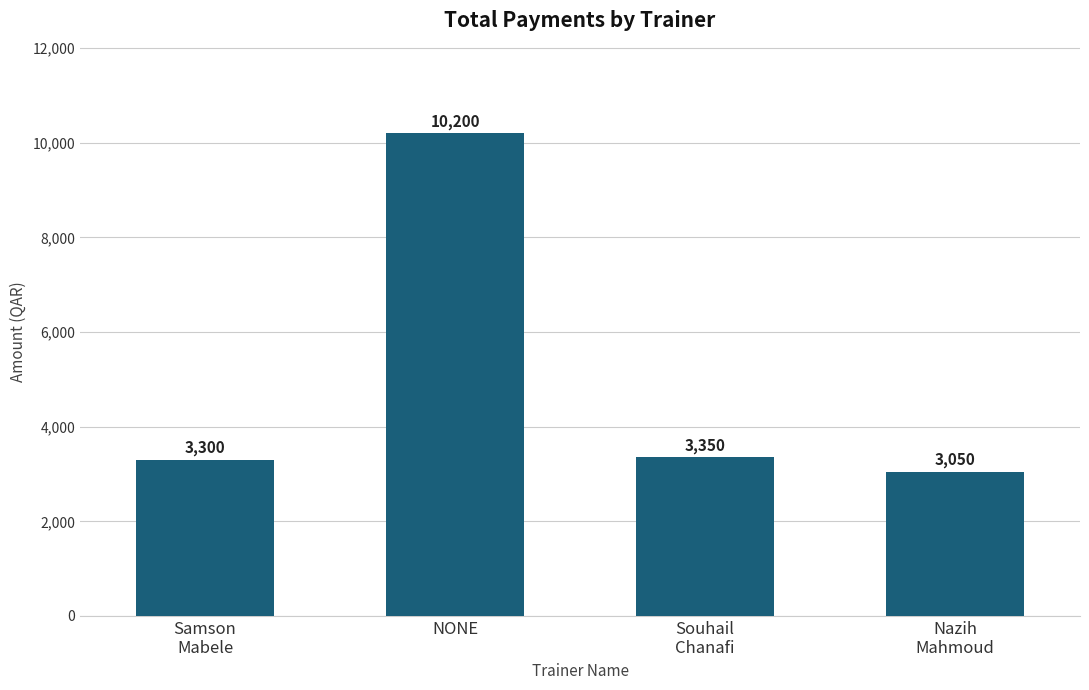

Rank the categories by value from lowest to highest.

Nazih
Mahmoud, Samson
Mabele, Souhail
Chanafi, NONE